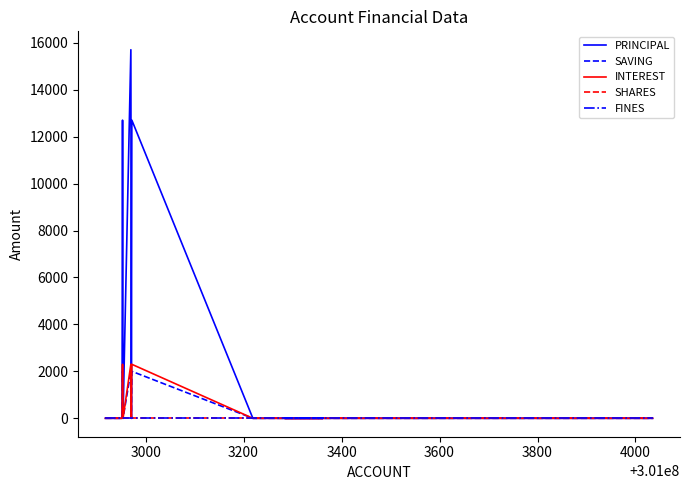

How many lines are shown in the chart?

5